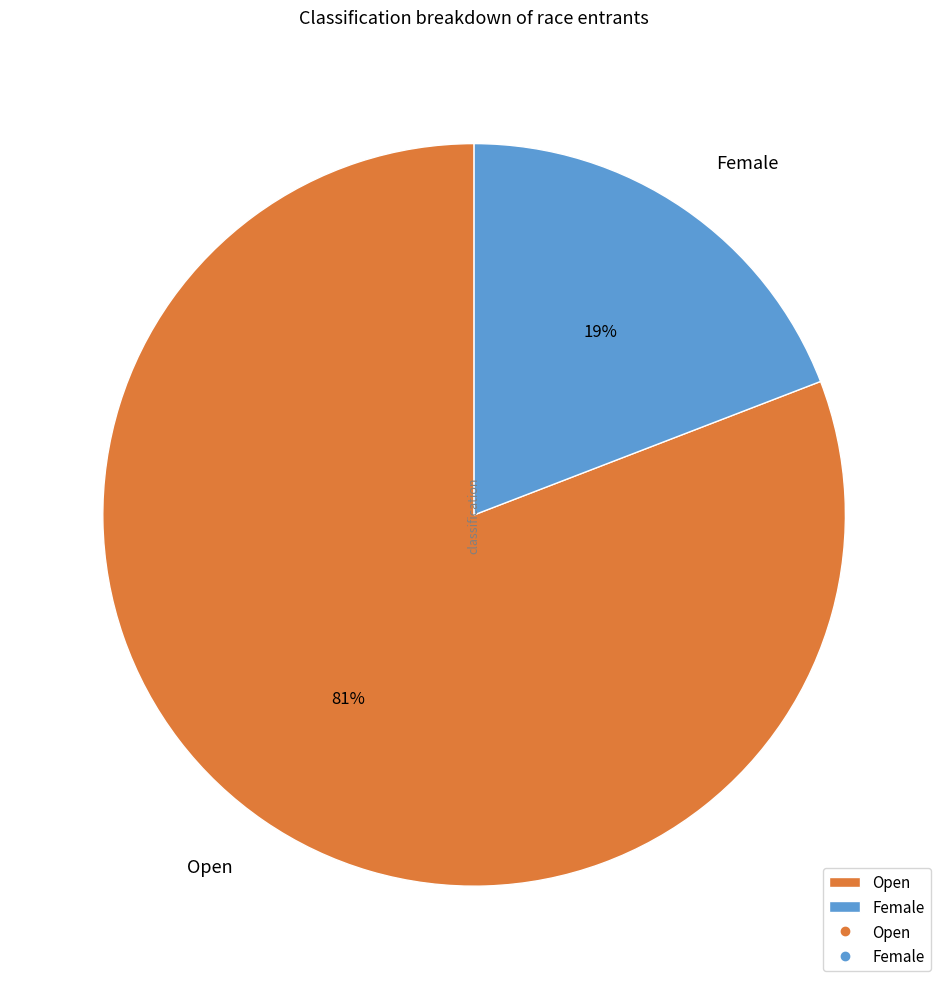

Approximately how many times larger is the value at Female compared to Open?

0.2